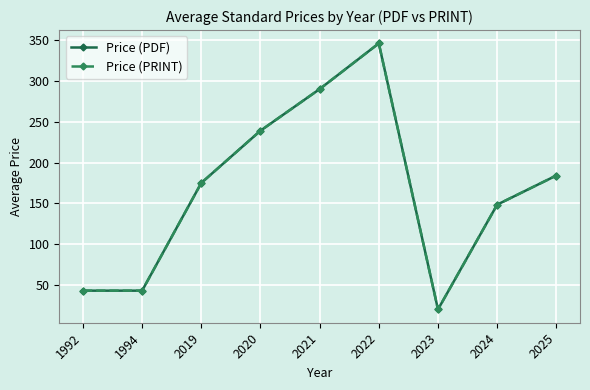

How many lines are shown in the chart?

2